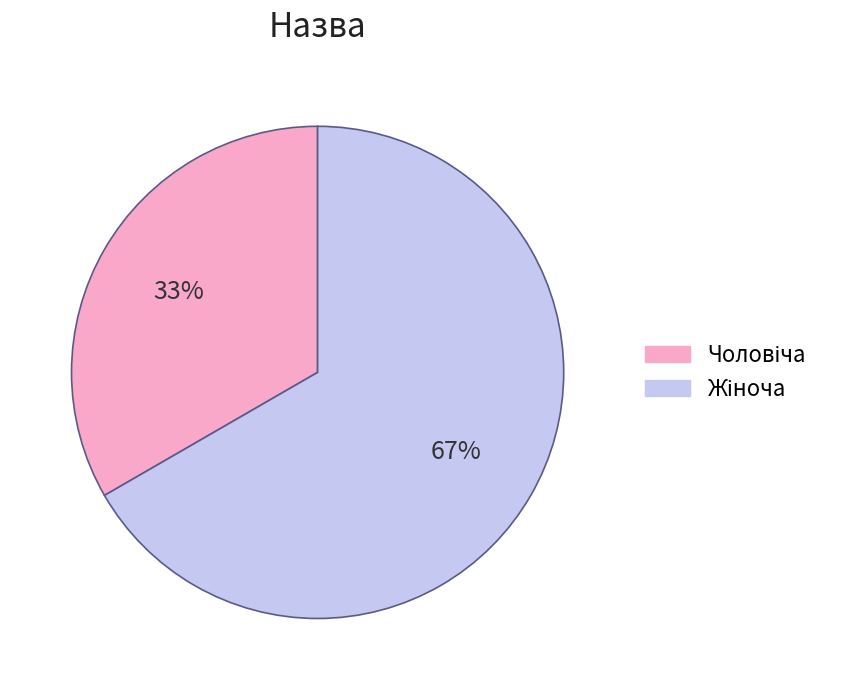

Is there any slice that represents more than half of the pie?

Yes